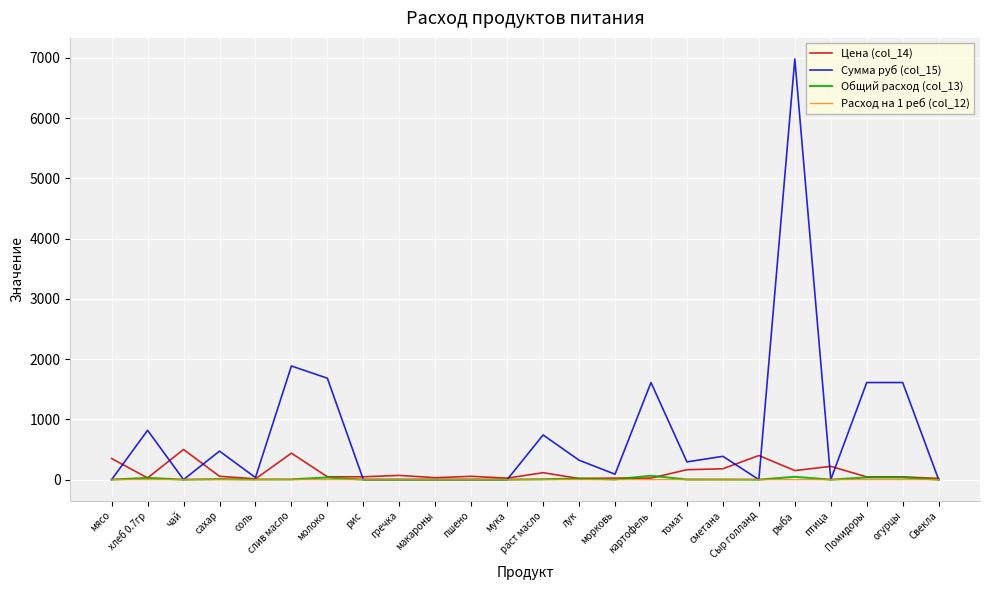

Which series has the widest spread of values?

Сумма руб (col_15)